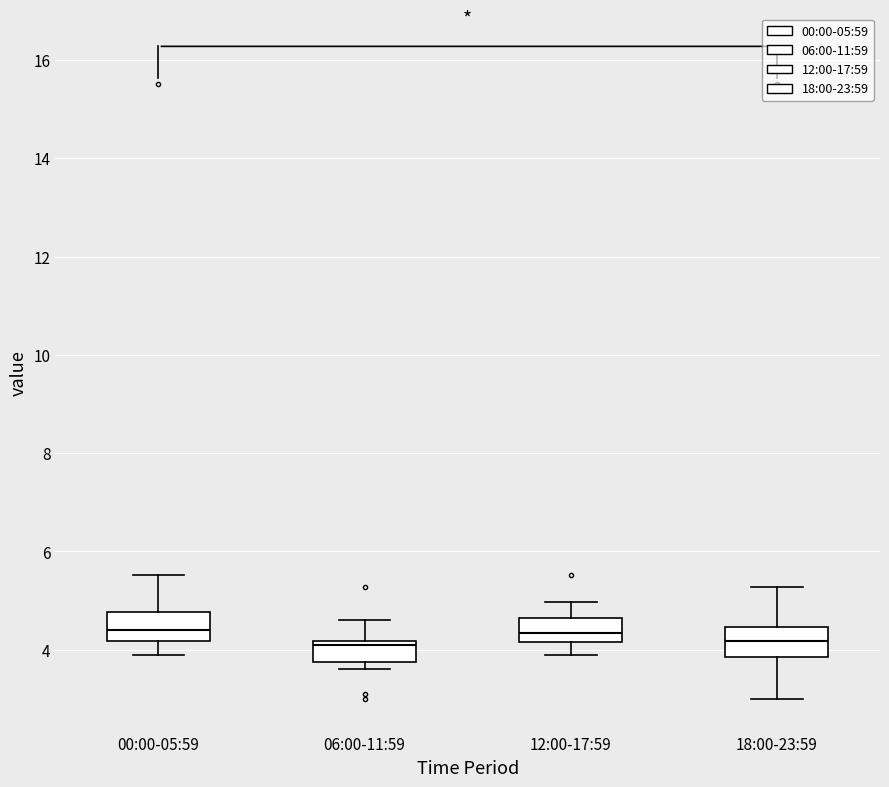

Where does the upper whisker of the box for 12:00-17:59 end on the y-axis? The values are not printed on the chart, so give them approximately, as read against the axis.

5.0